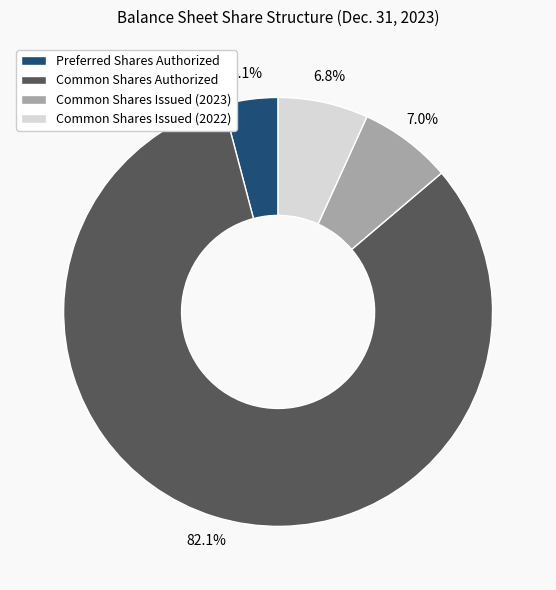

The Common Shares Authorized slice represents 82% of the pie. True or false?

True